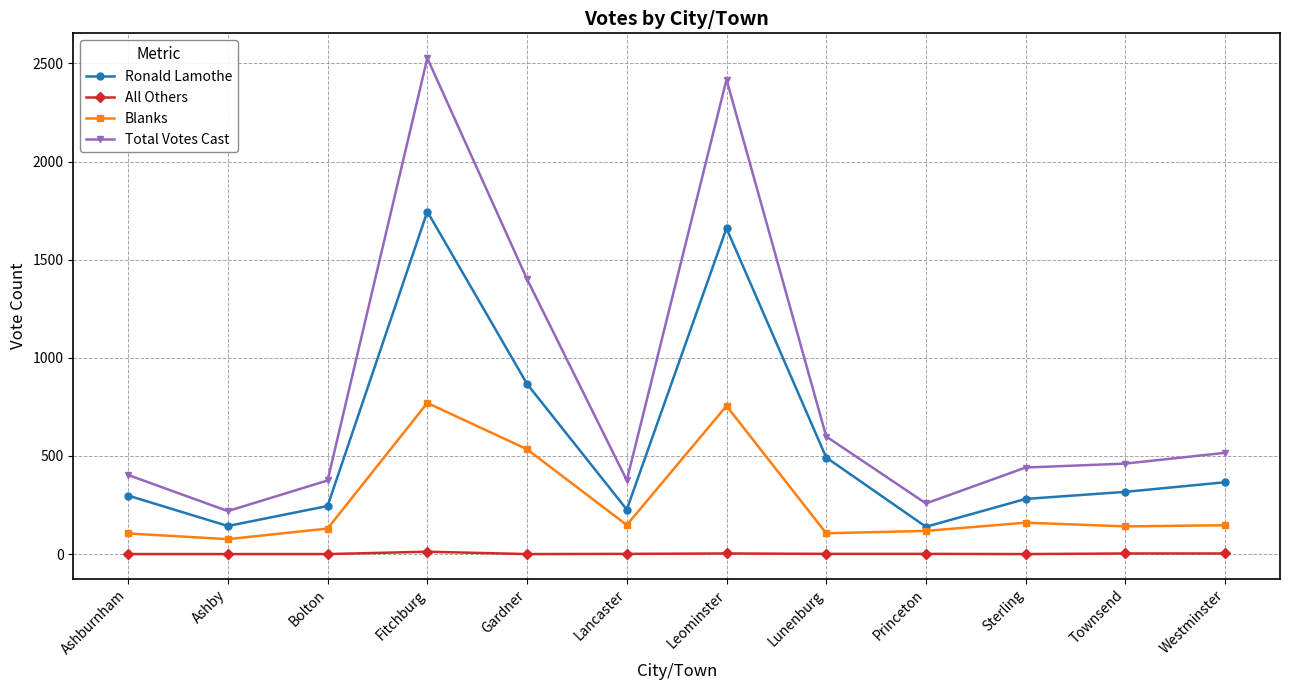

Read the Ronald Lamothe value at Lunenburg, to the nearest 50.

500